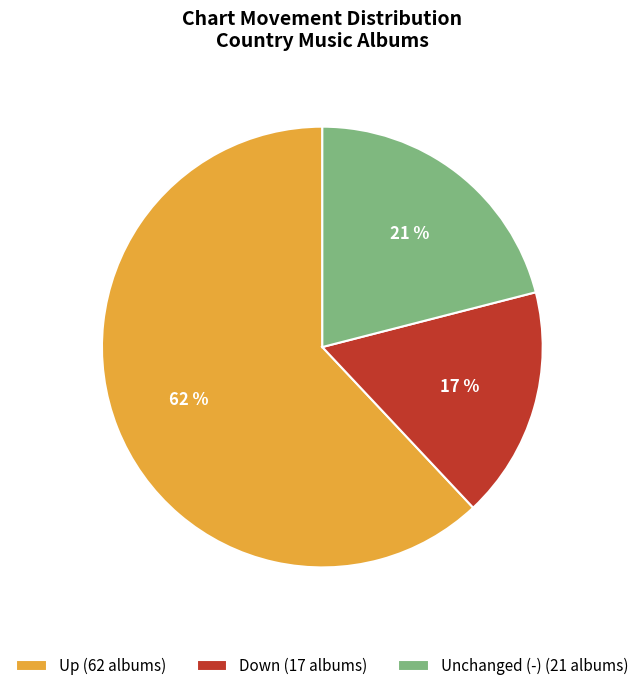

Does Unchanged (-) (21 albums) account for over 50% of the chart?

No